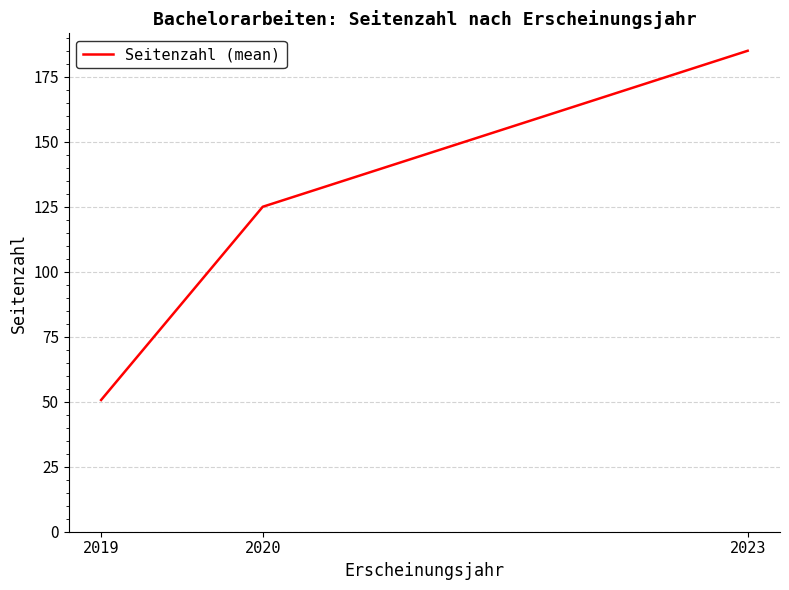

Is it true that the value at 2020 is 217.4?

False